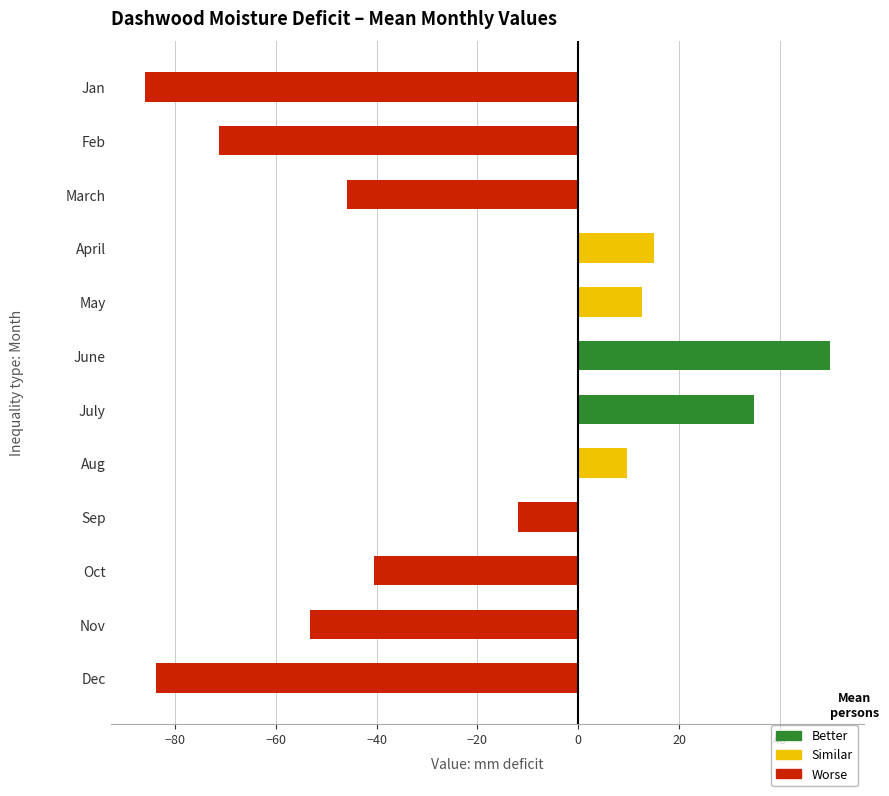

What is the difference between the maximum and second lowest values?

133.5